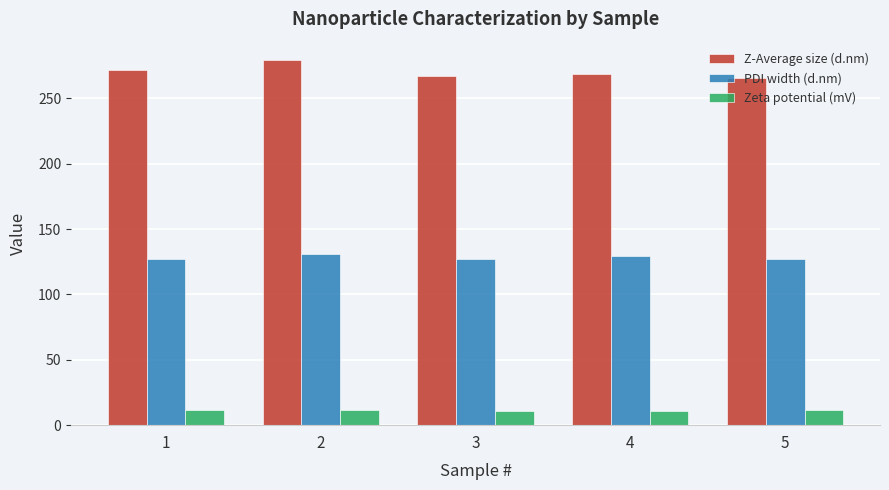

At how many categories does at least one series exceed 36?

5